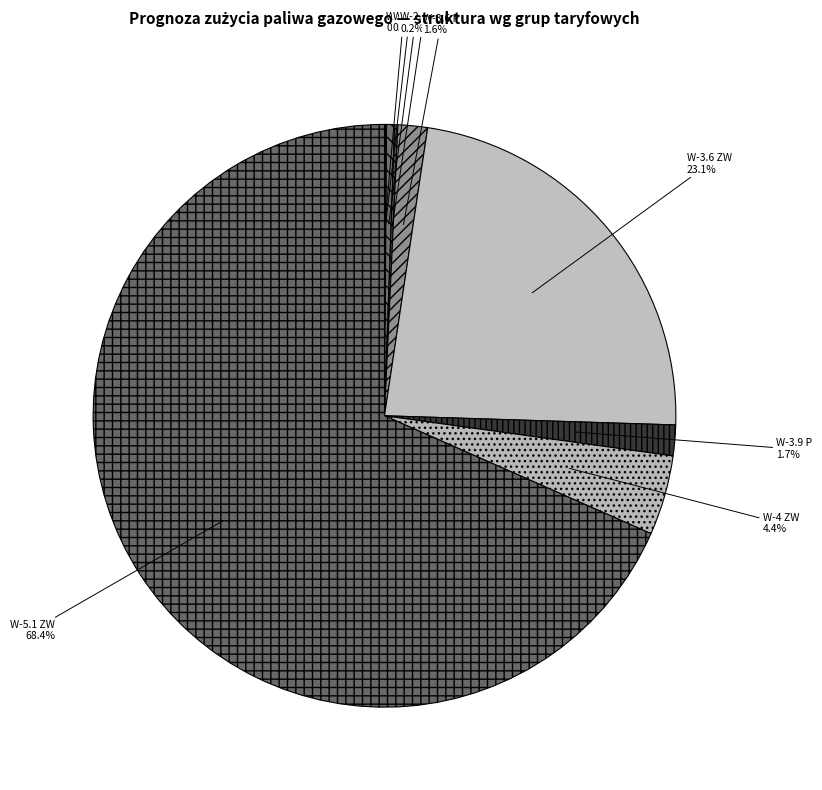

Is there any slice that represents more than half of the pie?

Yes